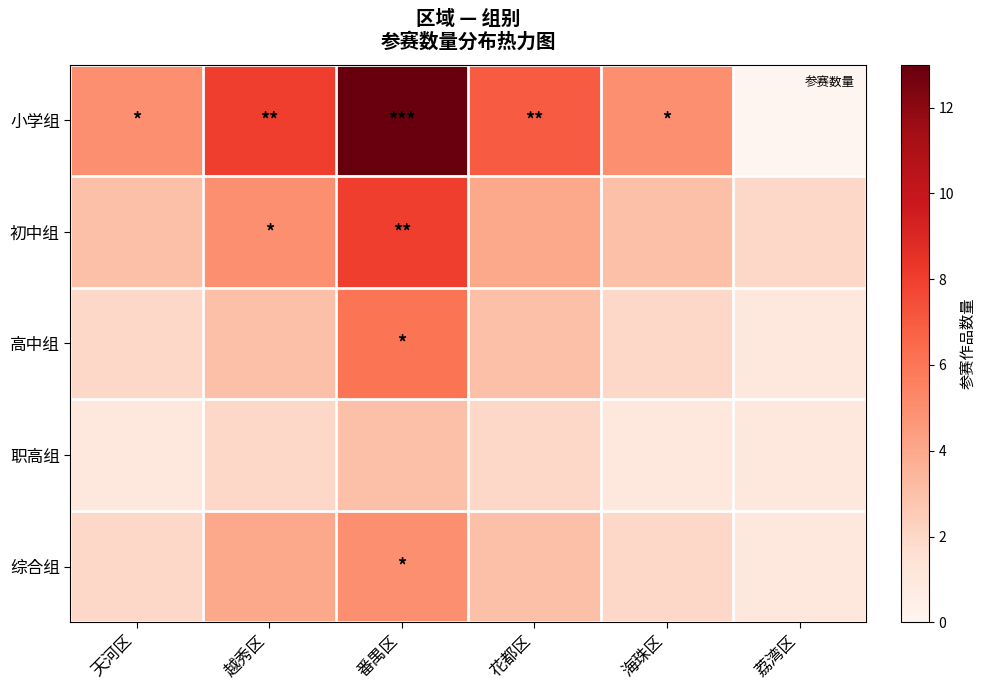

How many series are shown in this chart?

5